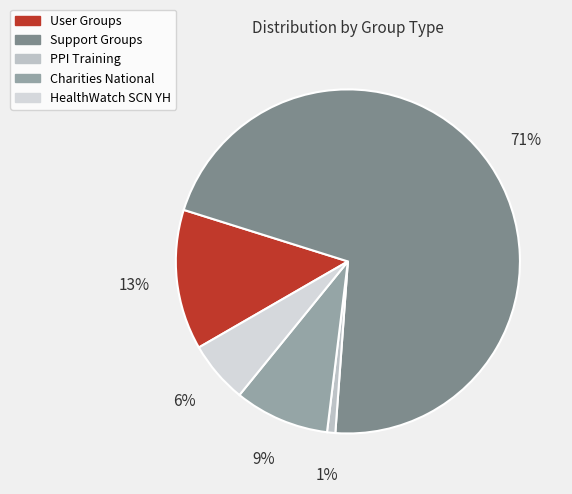

Which has a higher value, PPI Training or Support Groups?

Support Groups